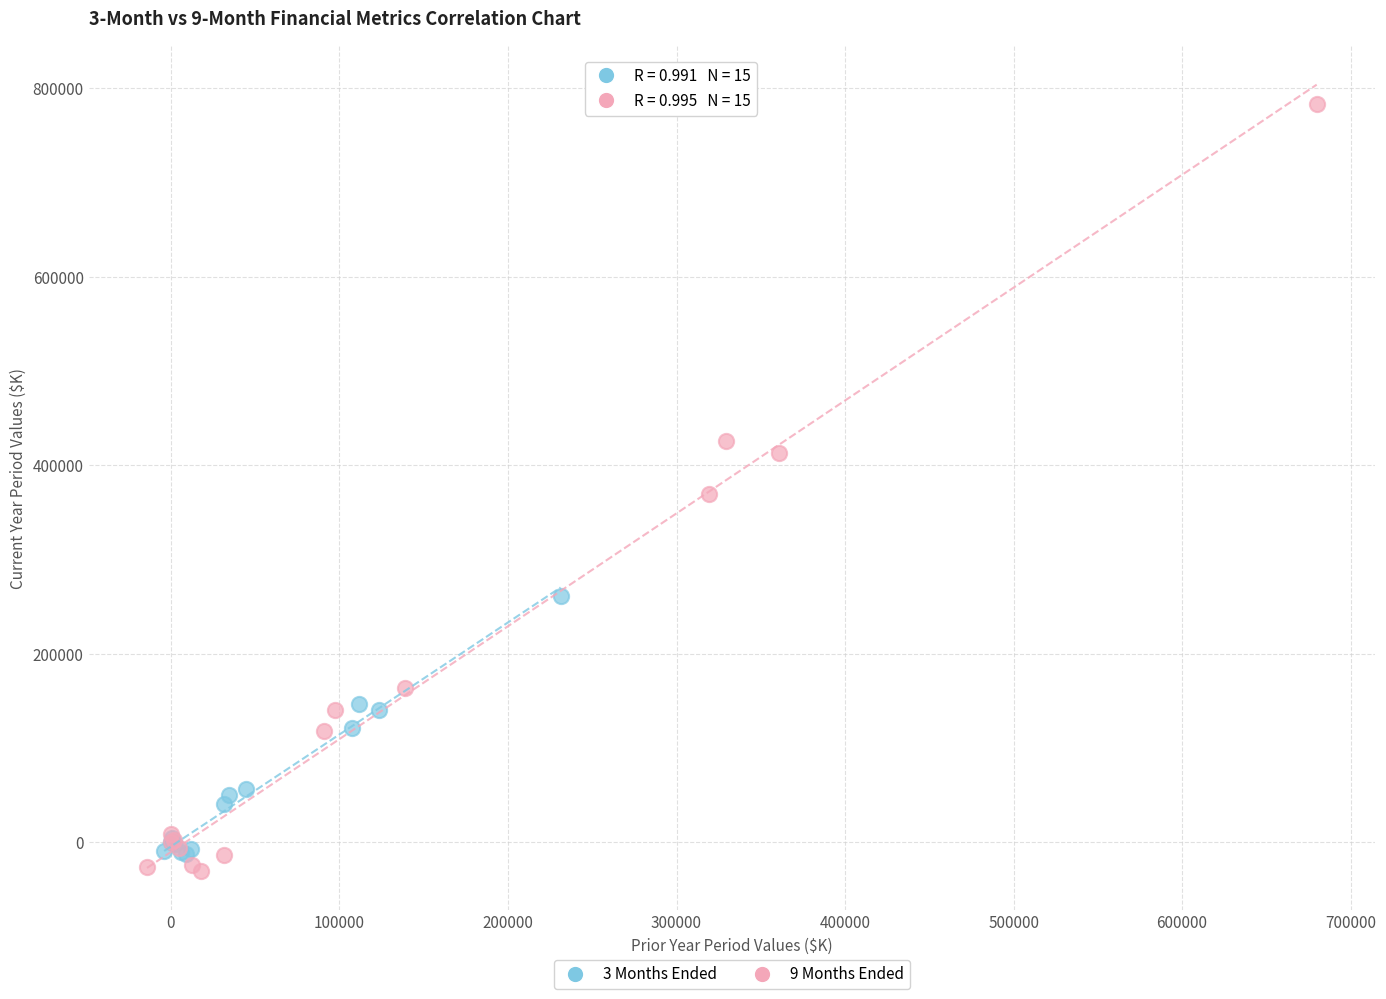

Which series has the largest Y range (max minus min)?

9 Months Ended